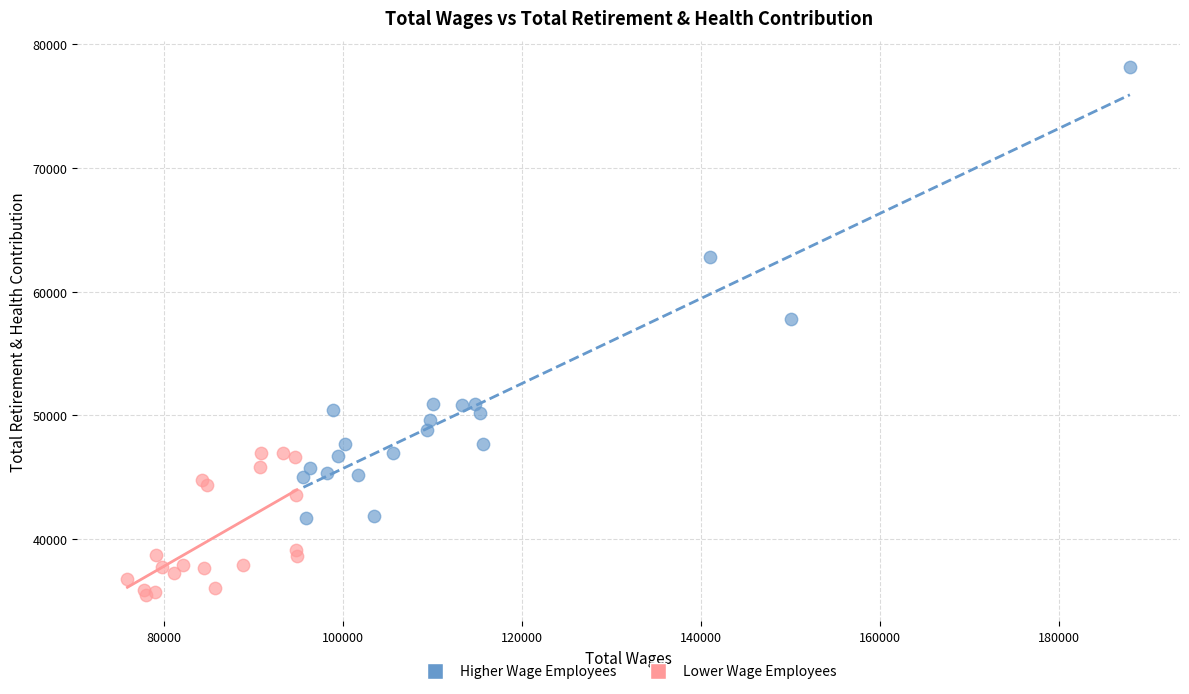

Which series has the widest spread of Y values?

Higher Wage Employees